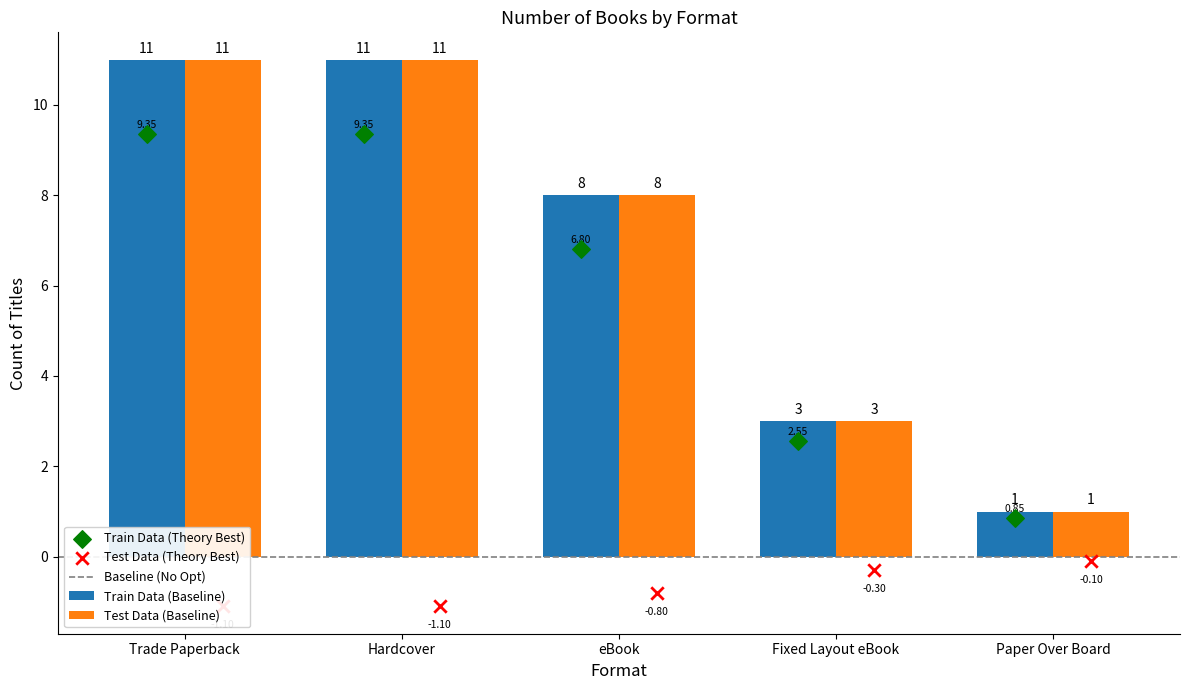

What is the sum of all Train Data (Baseline) values?

34